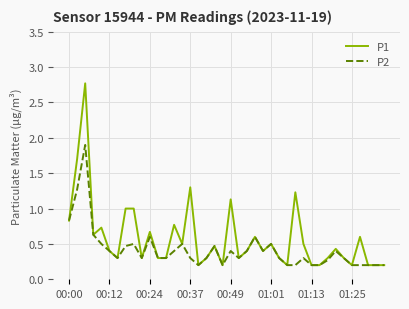

Which series has the largest total across all categories?

P1